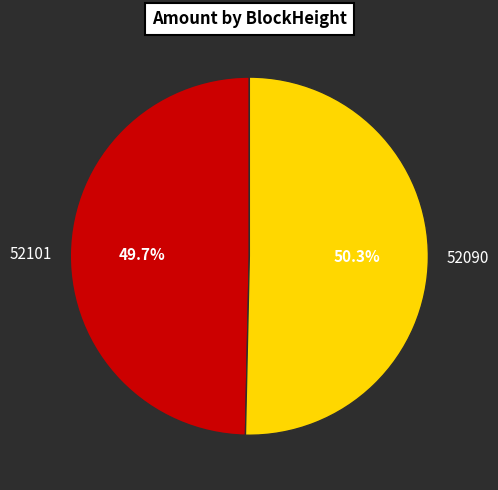

How many segments does this pie chart have?

2